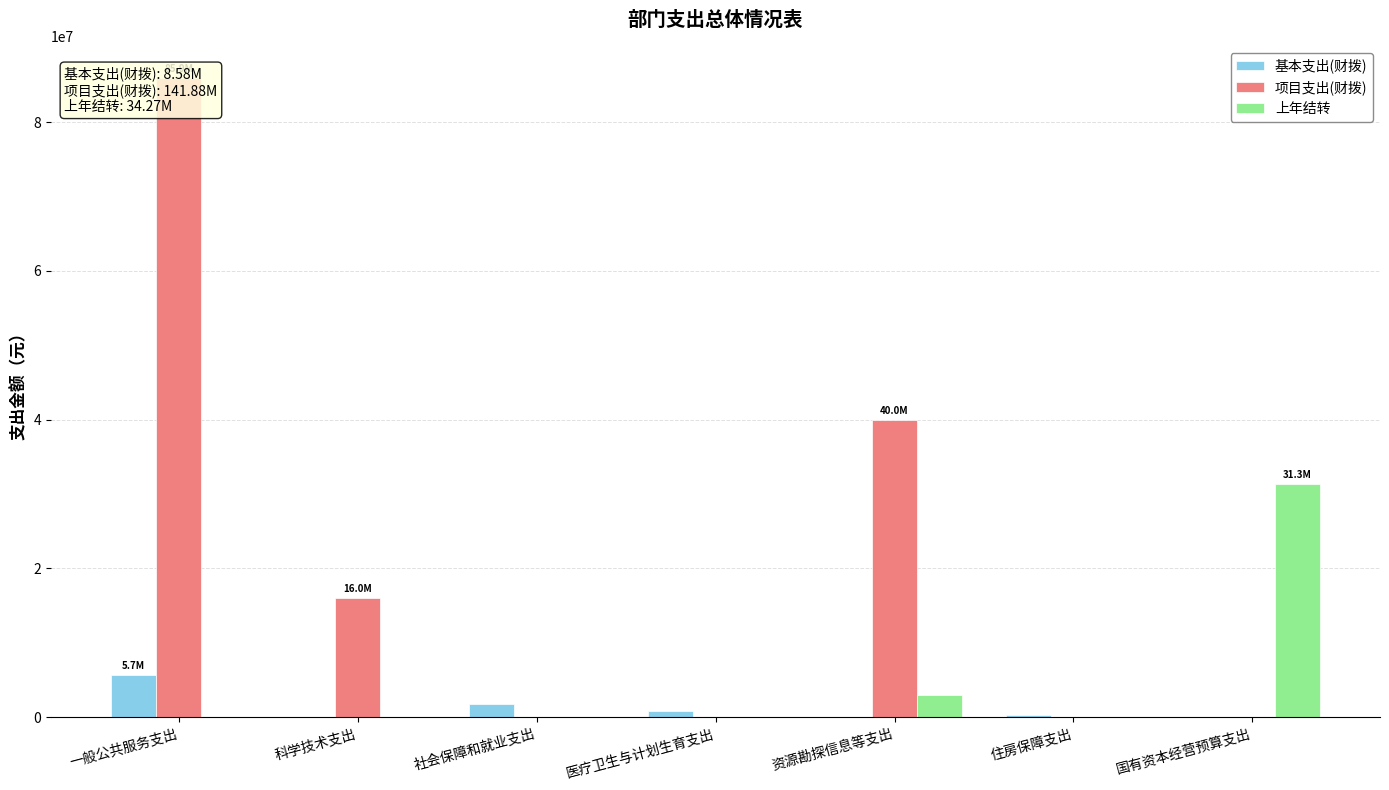

Reading left to right, list all the values displayed in this chart.

基本支出(财拨): 5668785.0	0.0	1802513.1	780206.6	0.0	324419.3	0.0
项目支出(财拨): 85919676.0	16000000.0	0.0	0.0	39960000.0	0.0	0.0
上年结转: 0.0	0.0	0.0	0.0	2960000.0	0.0	31305453.0